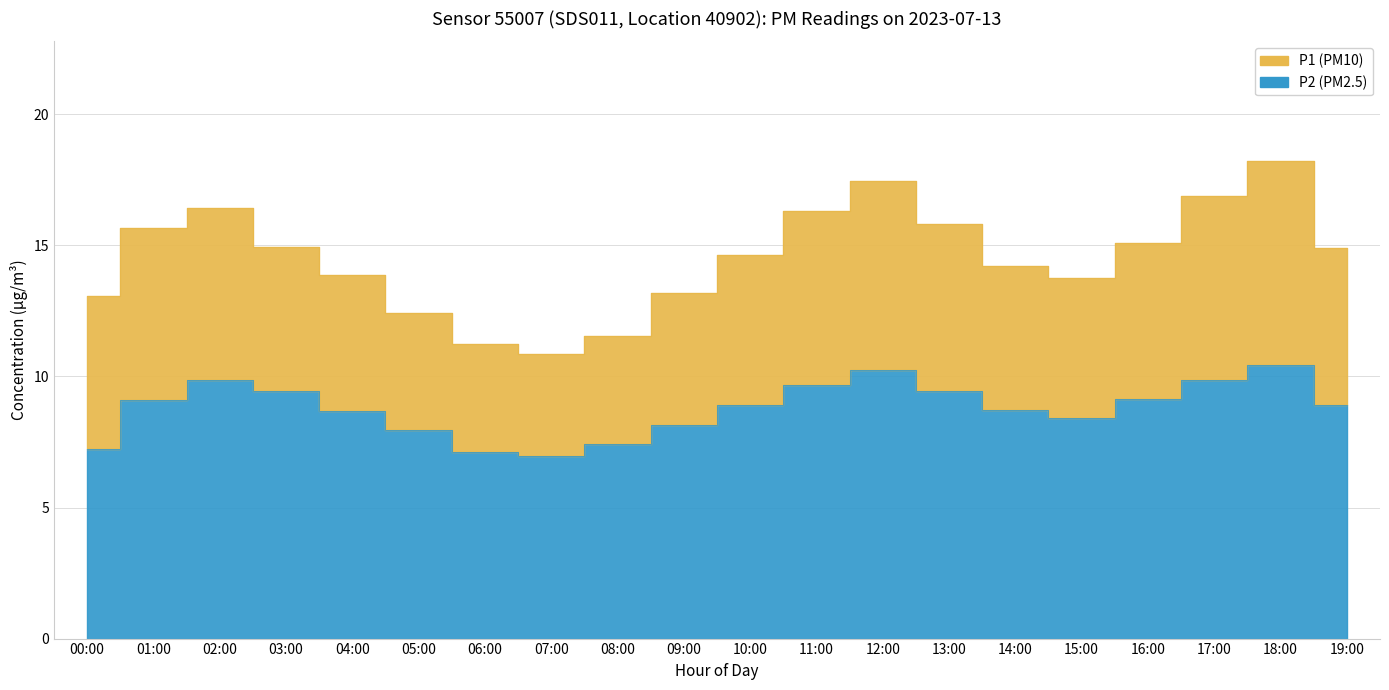

At which label is P2 closest to 8?

05:00